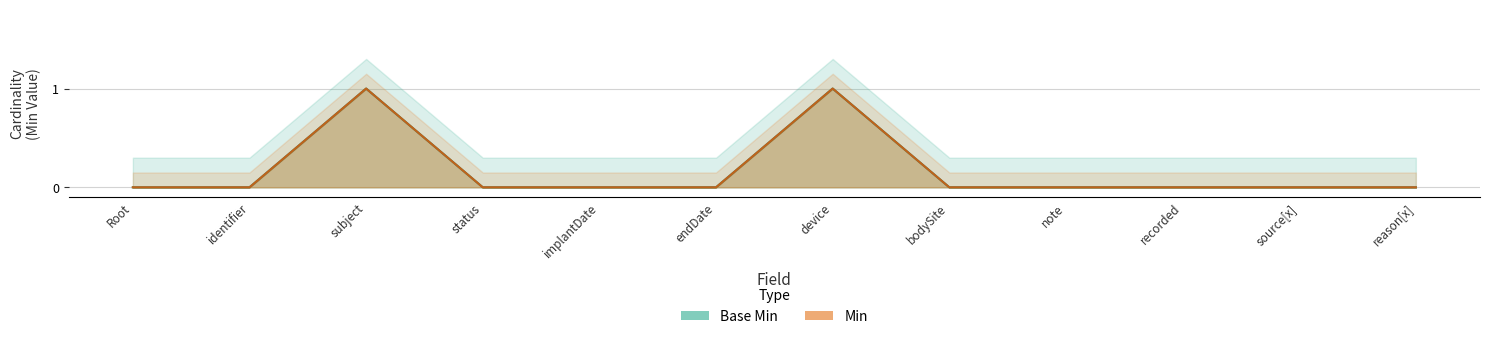

At which category is the sum across all series the highest?

subject